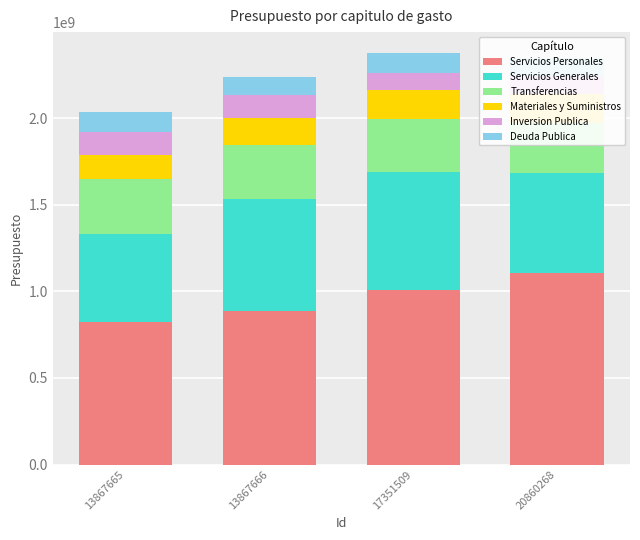

At which category does the chart reach its peak across all series?

20860268